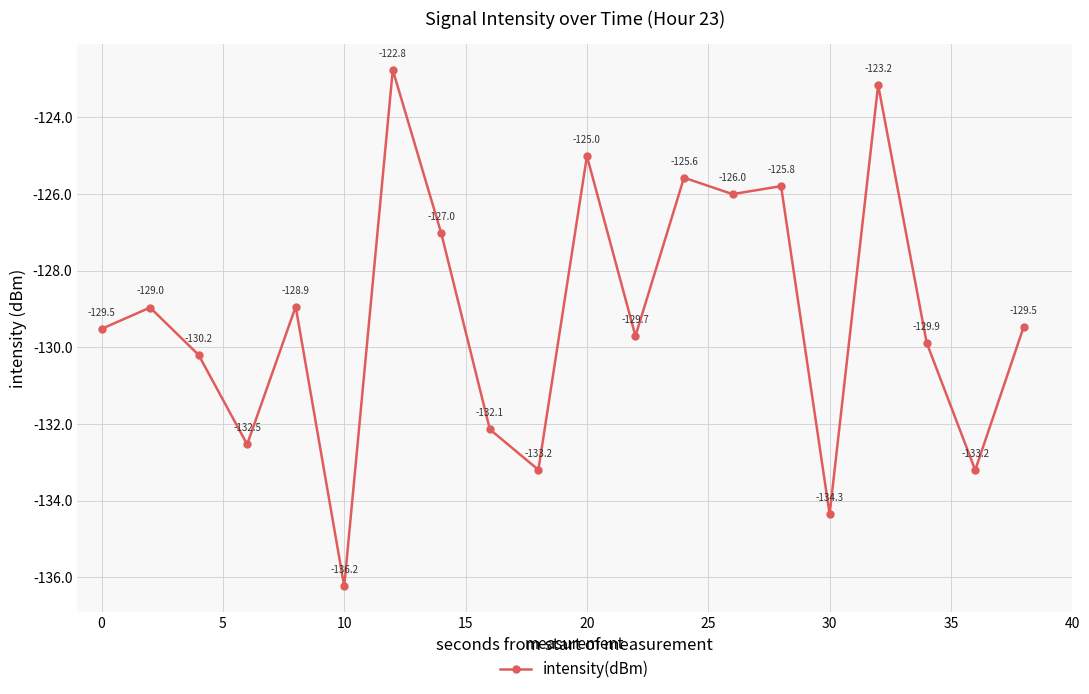

How many data points are less than -129?

11